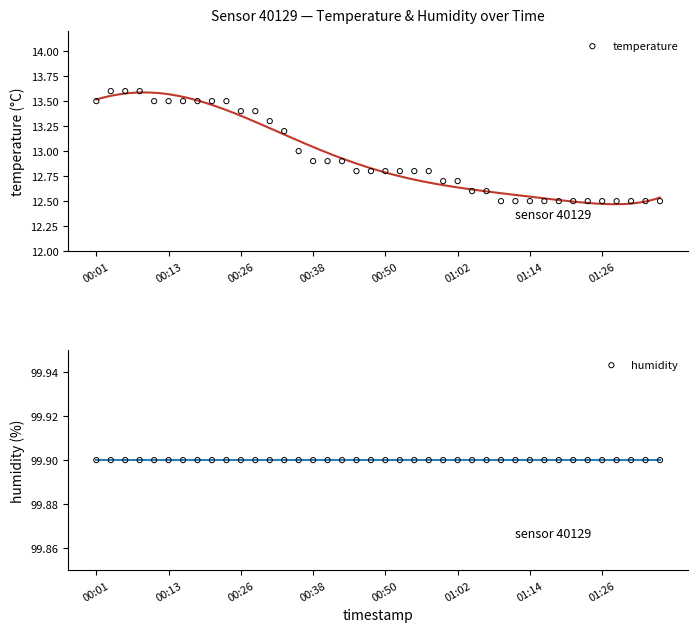

Which series has the largest total across all categories?

humidity